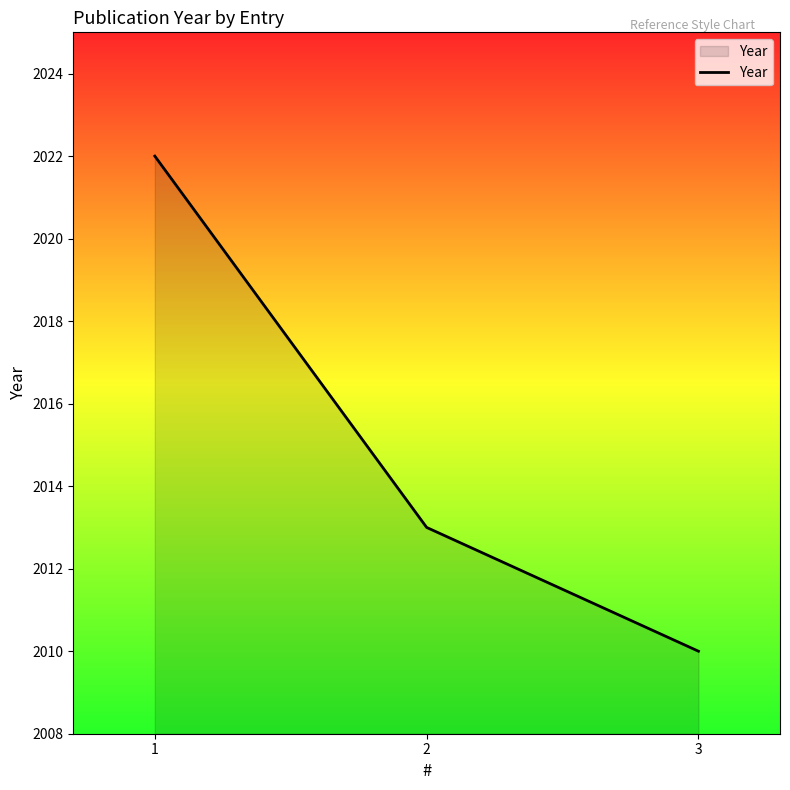

Reading left to right, list all the values displayed in this chart.

2022	2013	2010